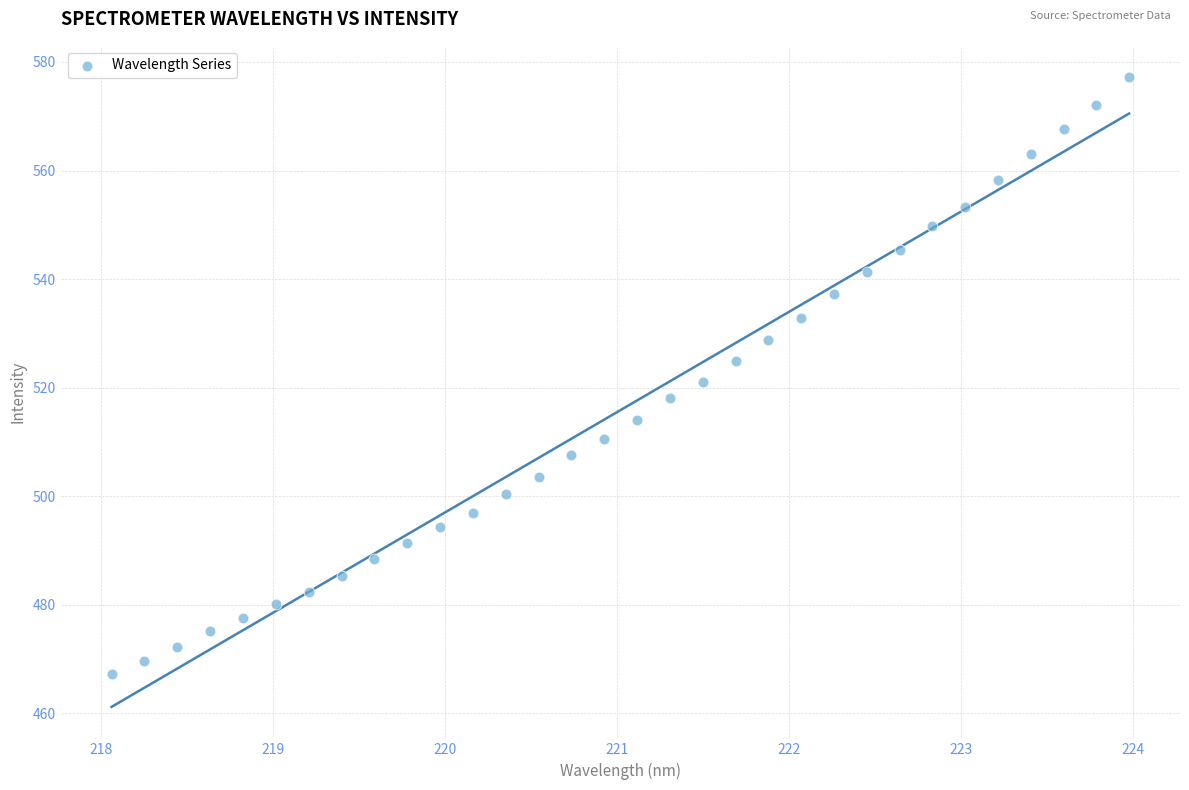

What is the range of Y values (max minus min)?

109.9